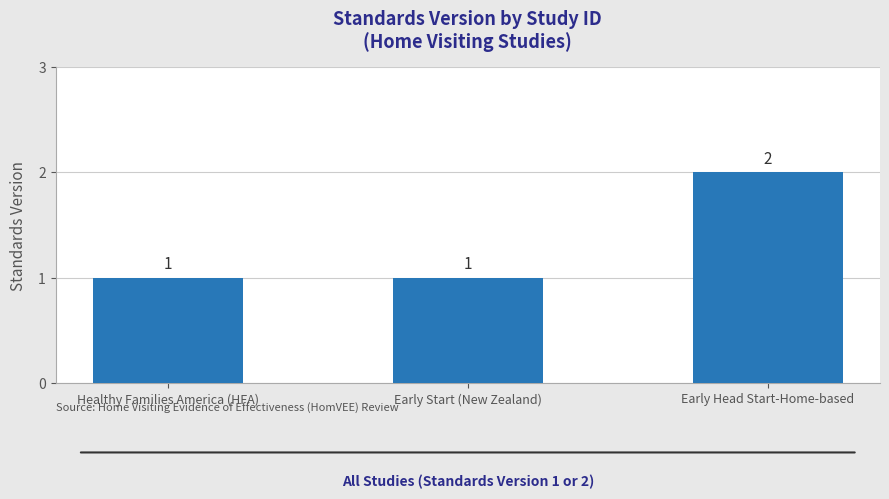

Read the value at Early Head Start-Home-based.

2